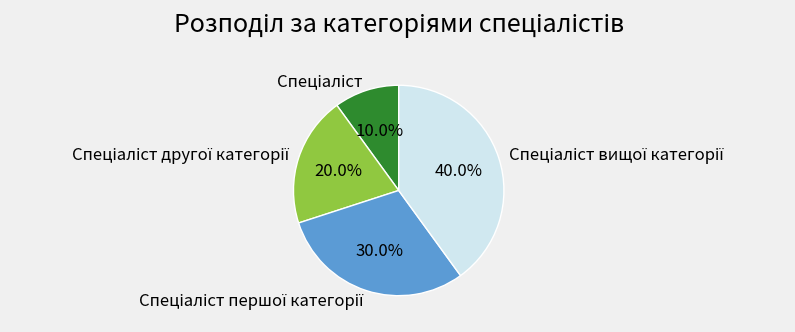

How many segments does this pie chart have?

4